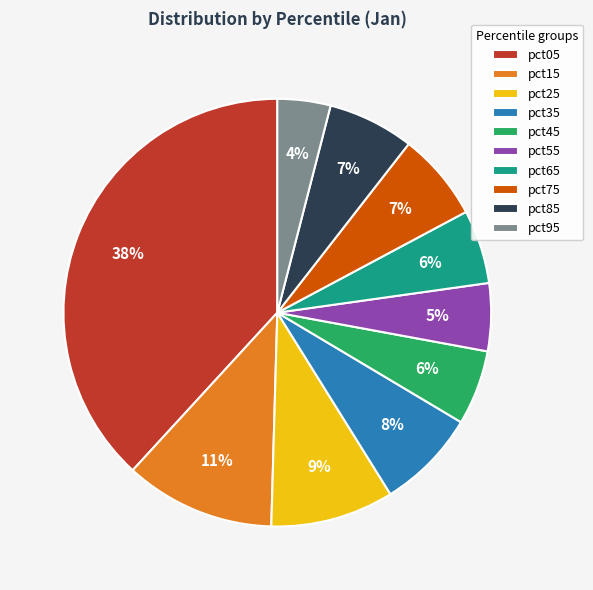

To the nearest percent, what percentage of the pie is pct15?

11%